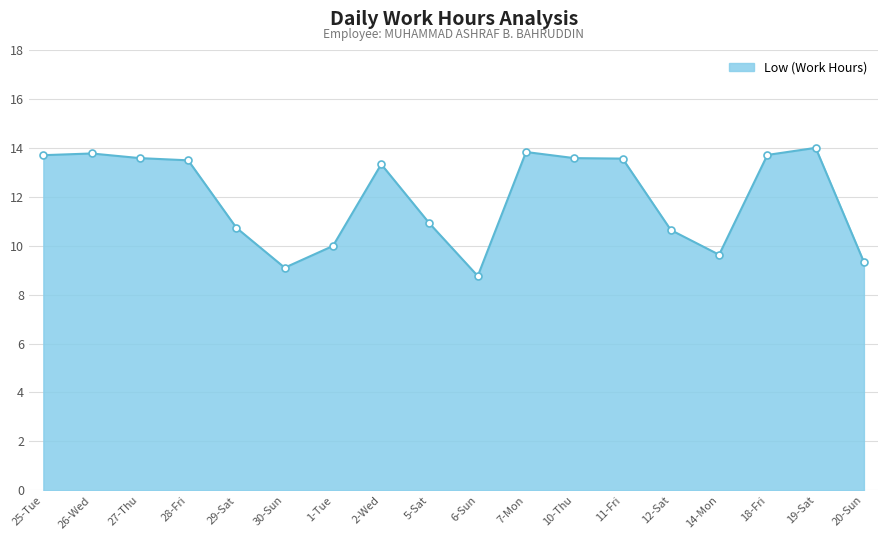

Between 5-Sat and 28-Fri, which is larger?

28-Fri